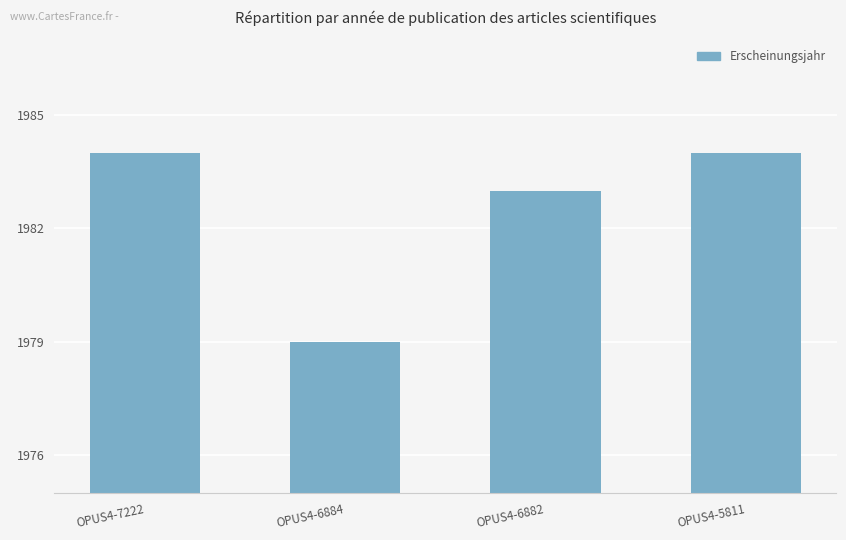

The chart shows a value of 2774 at OPUS4-6882. True or false?

False